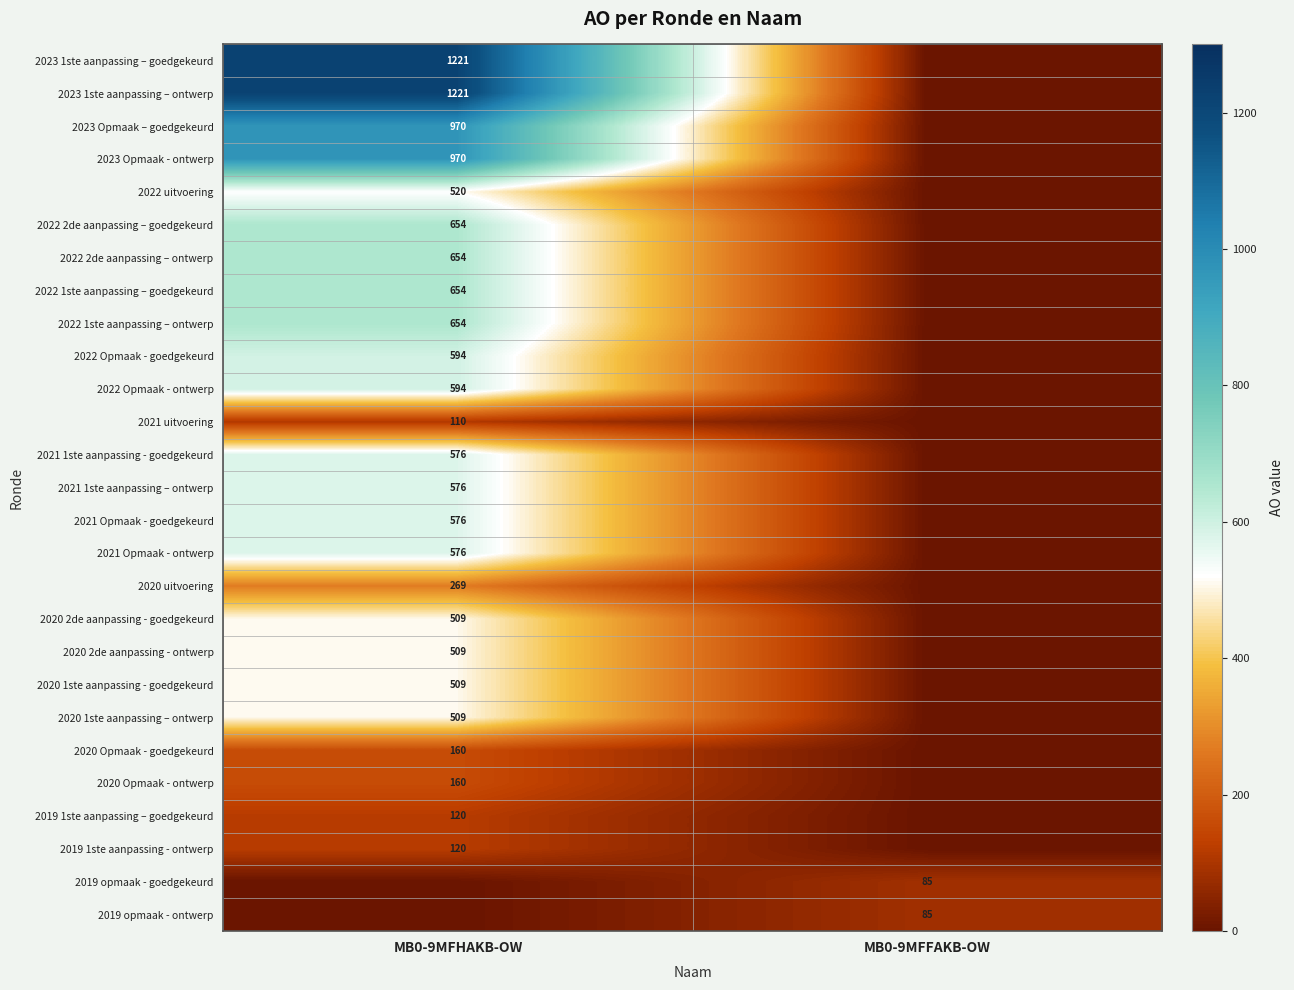

The value of 2020 Opmaak - ontwerp at MB0-9MFHAKB-OW is 250. True or false?

False